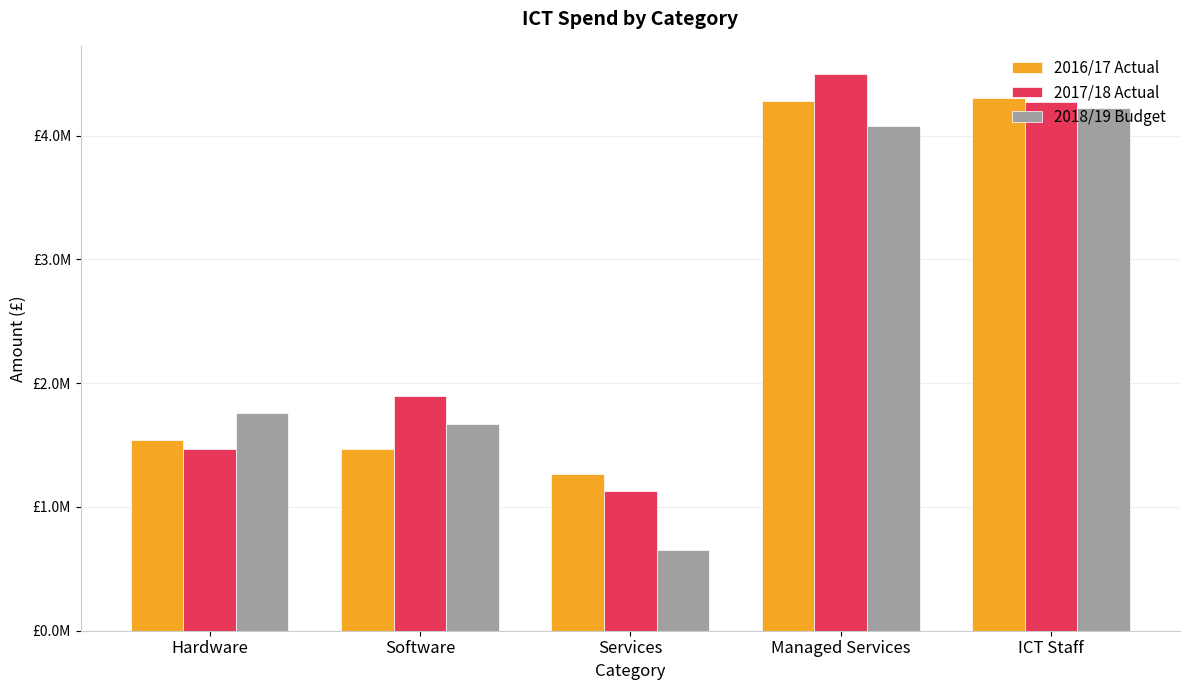

The value of 2016/17 Actual at Software is 913873. True or false?

False